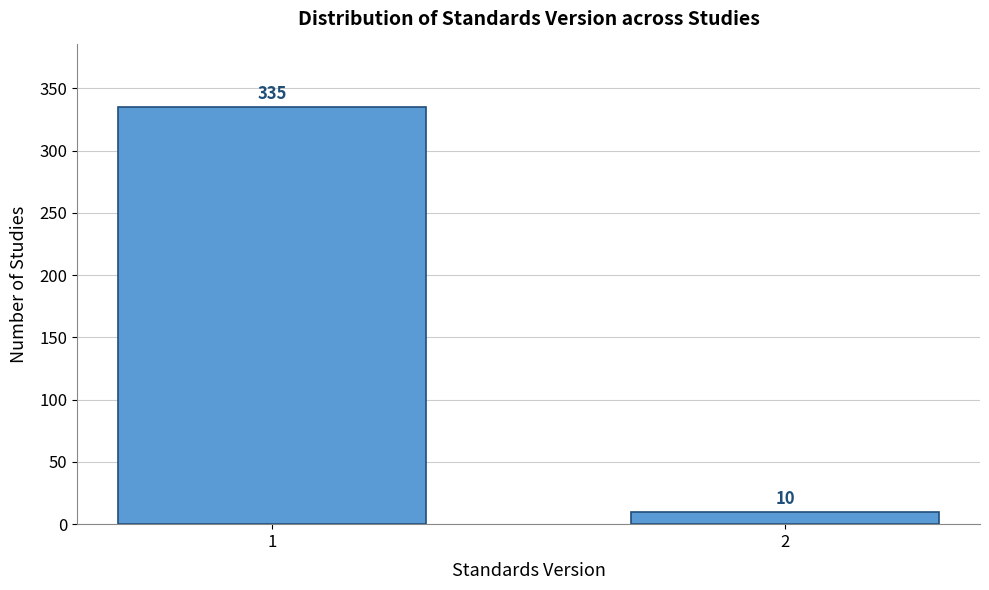

Reading left to right, list all the values displayed in this chart.

335	10